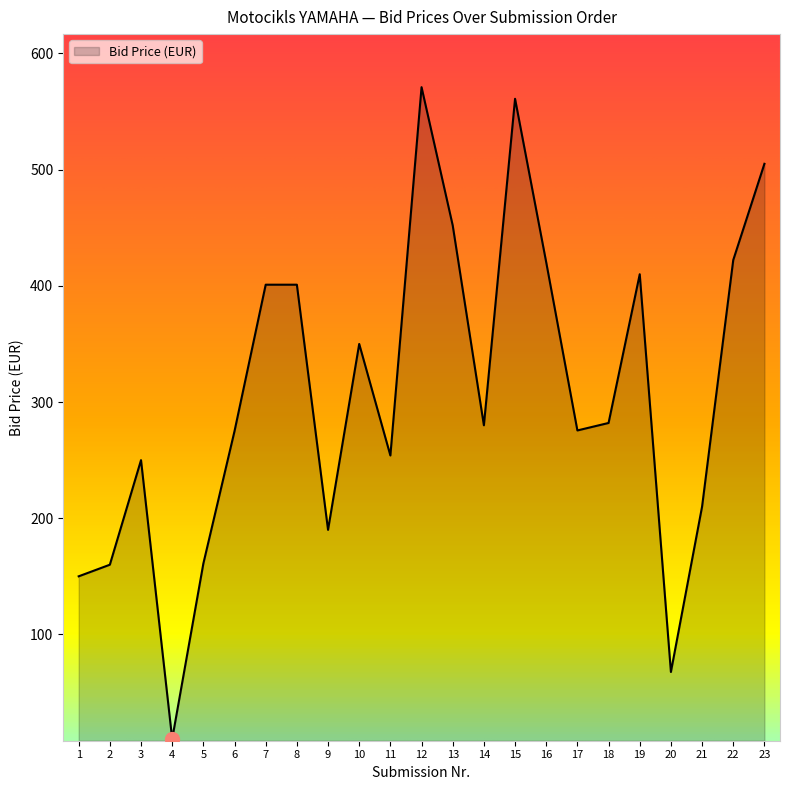

Which category has the highest value across all series?

12